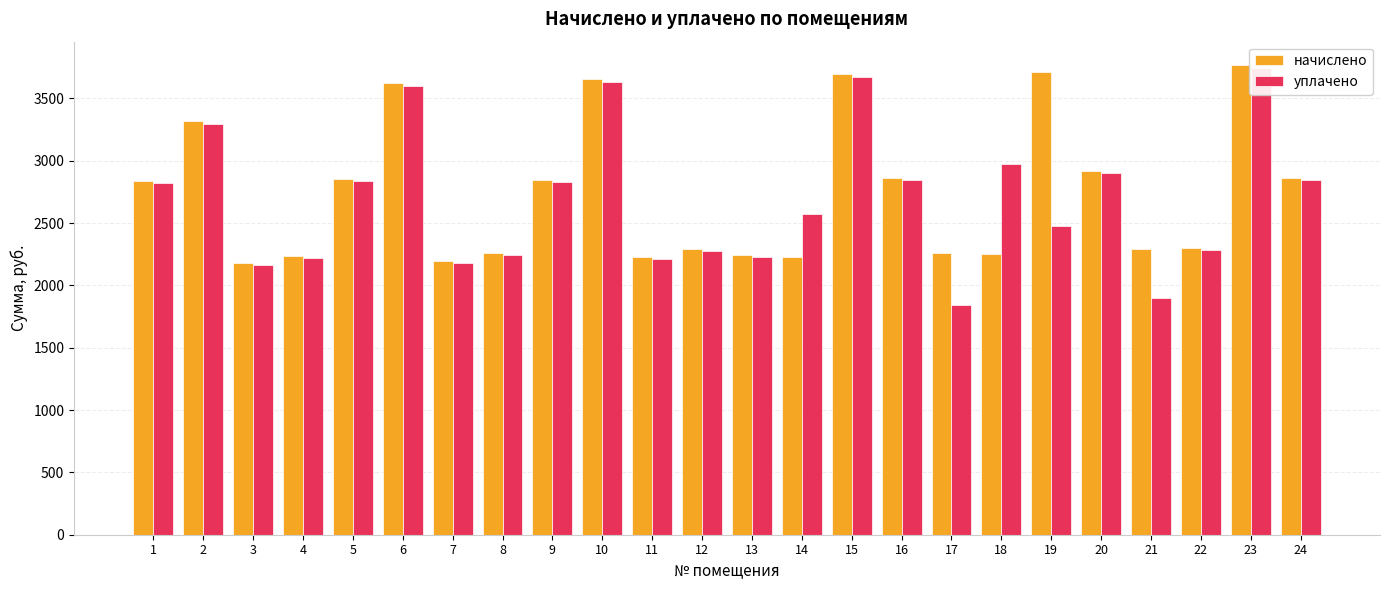

Count the number of categories in the chart.

24